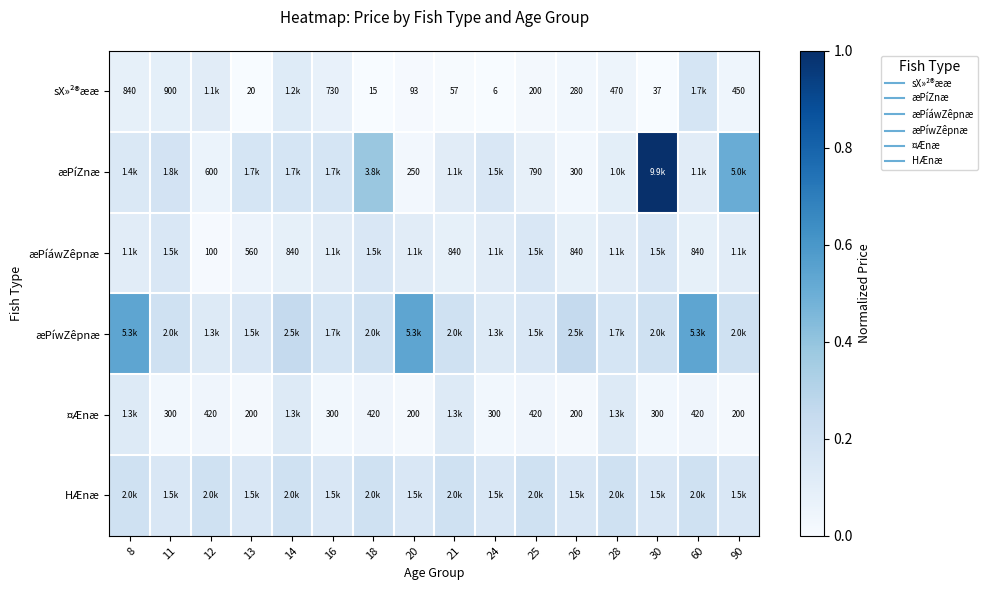

The value of HÆnæ at 90 is 0.2. True or false?

False